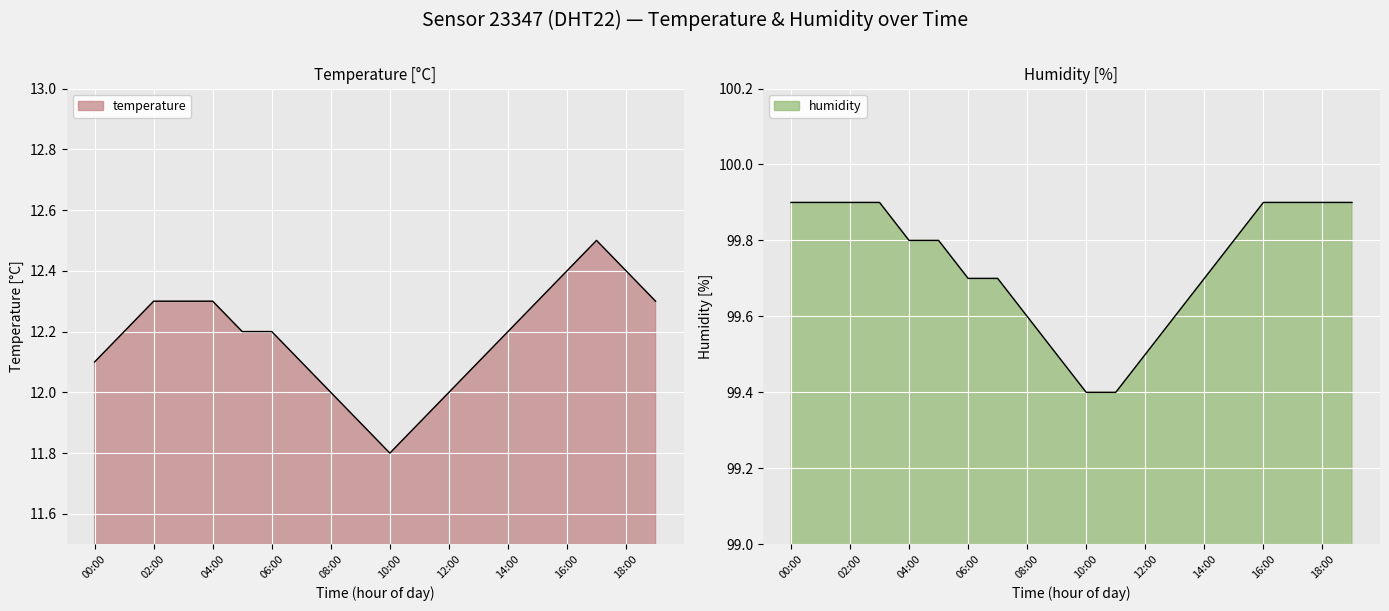

What is the label of the 9th point from the right?

11:00